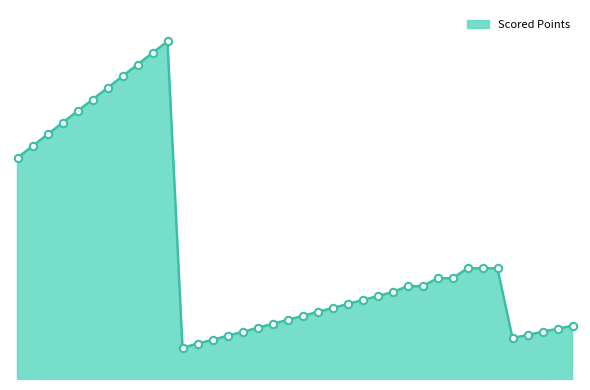

Is this an area chart (filled region under the line)?

Yes